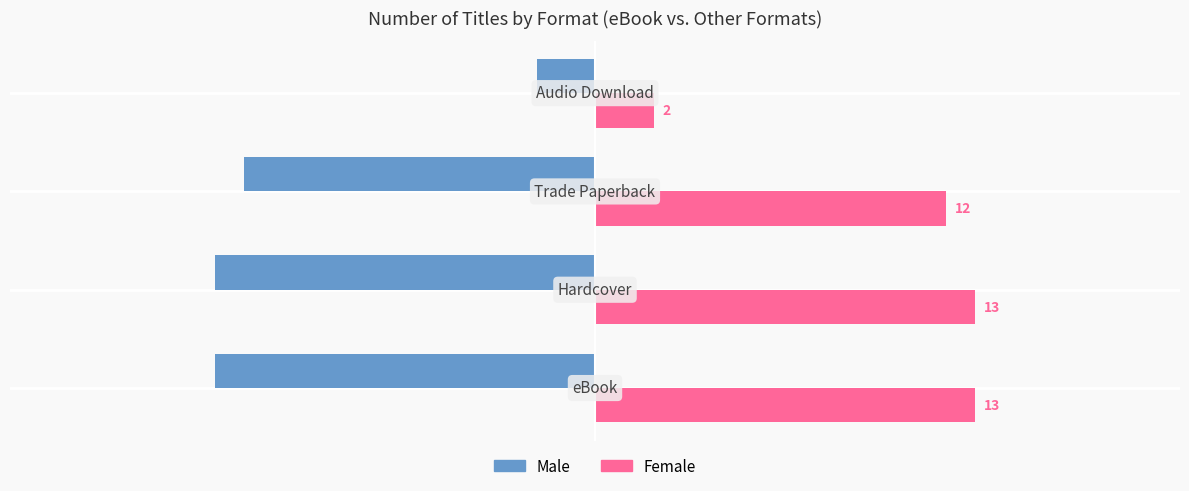

What are all the series names shown in the legend?

Male, Female